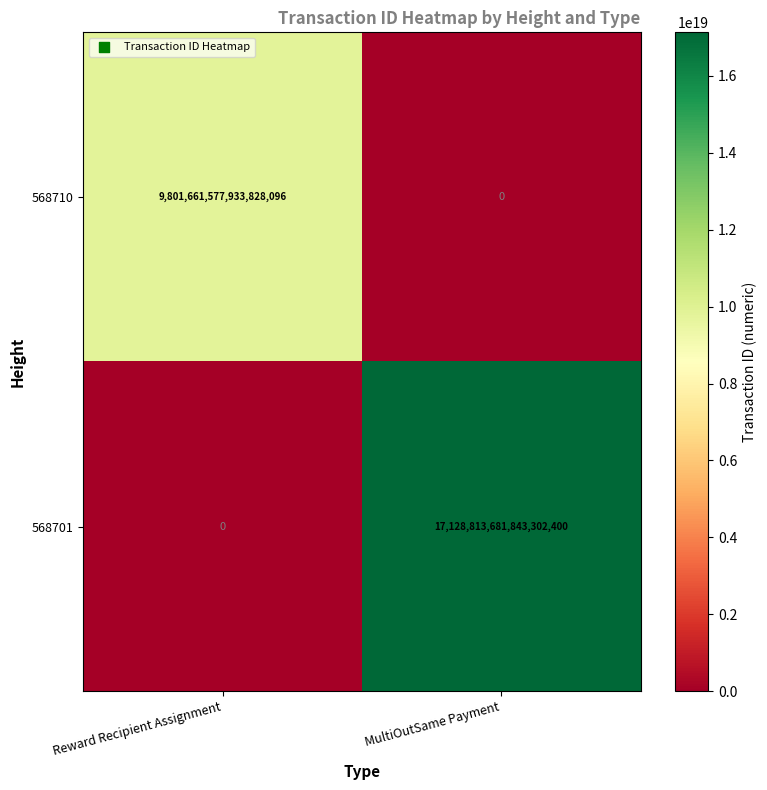

The value of 568710 at Reward Recipient Assignment is 17518443442432137216. True or false?

False